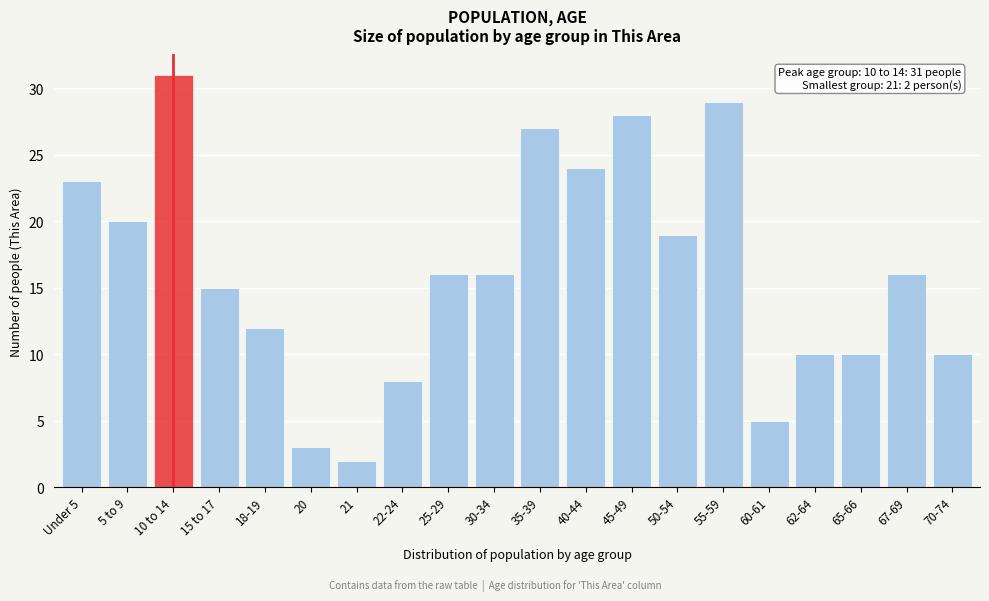

Reading left to right, list all the values displayed in this chart.

23	20	31	15	12	3	2	8	16	16	27	24	28	19	29	5	10	10	16	10